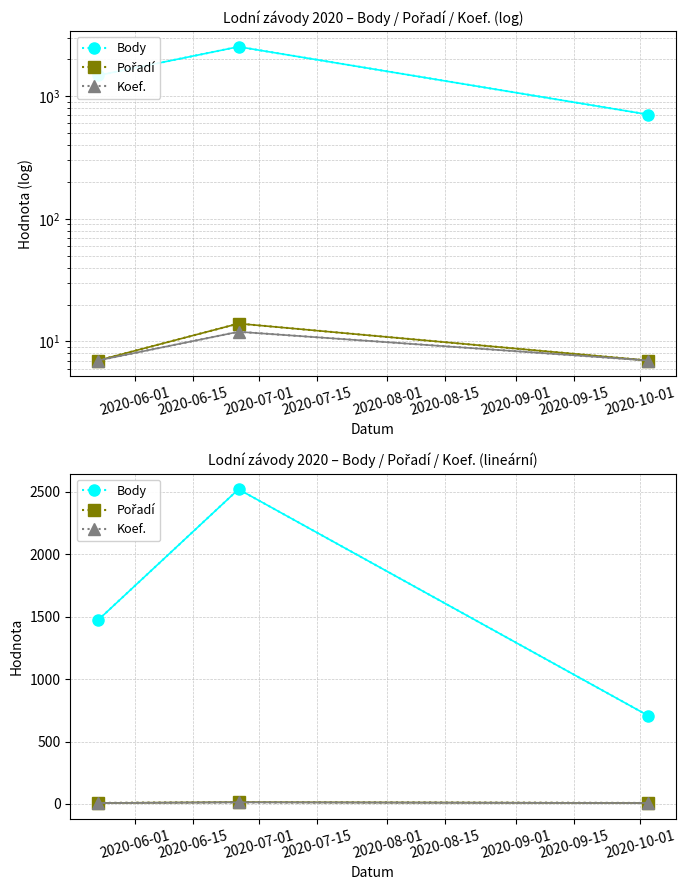

What is the value of the Pořadí point at the 1st from the left?

7